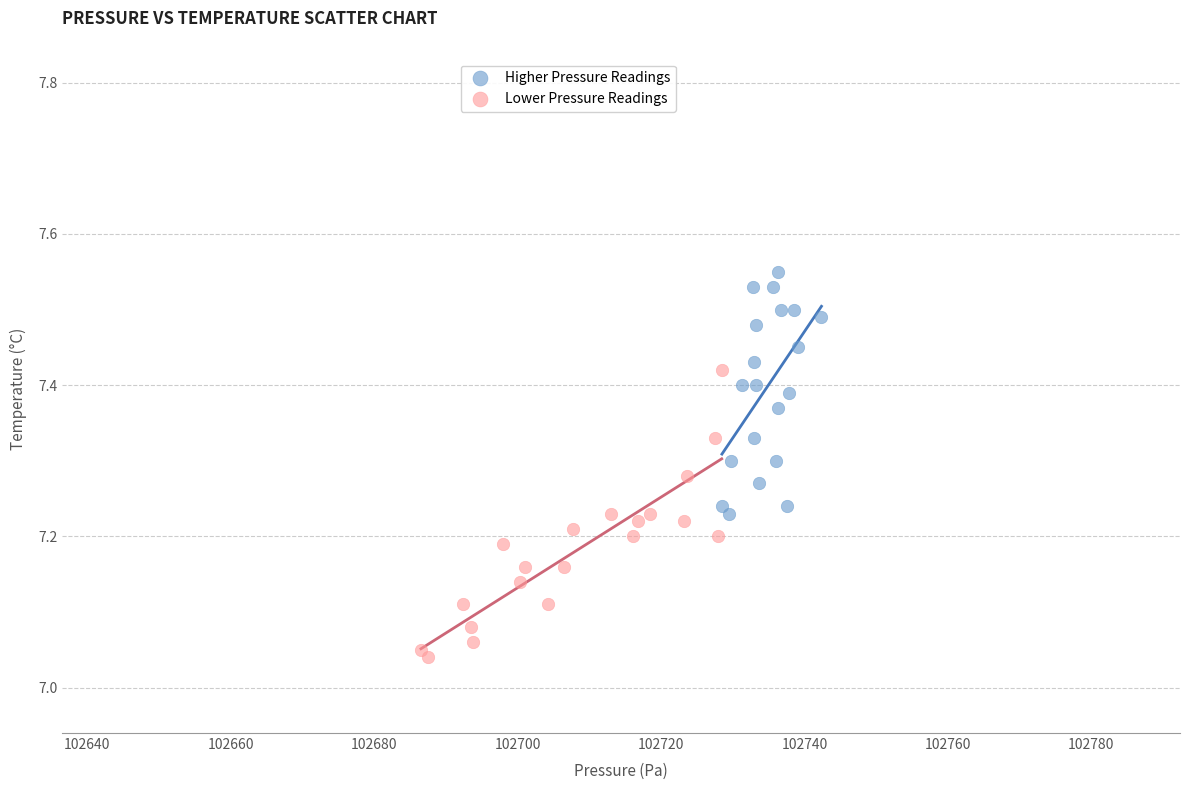

Which series has the widest spread of Y values?

Lower Pressure Readings